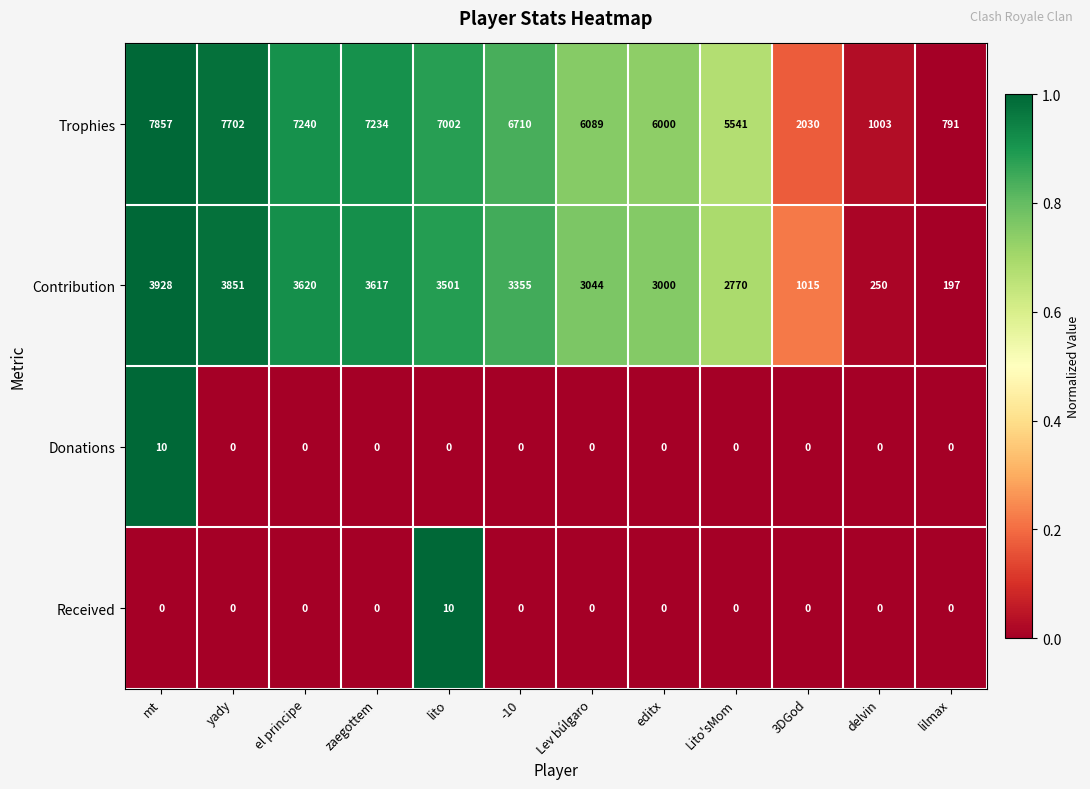

What is the spread (max minus min) of values at 3DGod?

2030